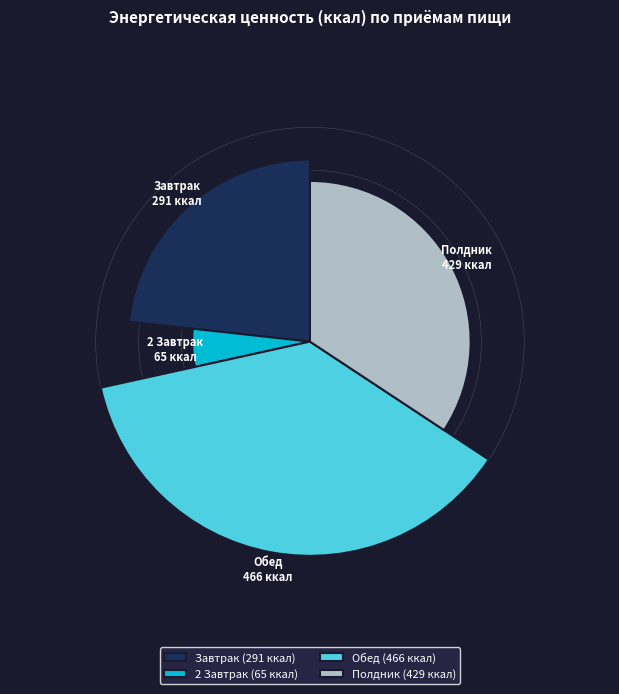

What portion of the pie excludes 2 Завтрак?

94.8%